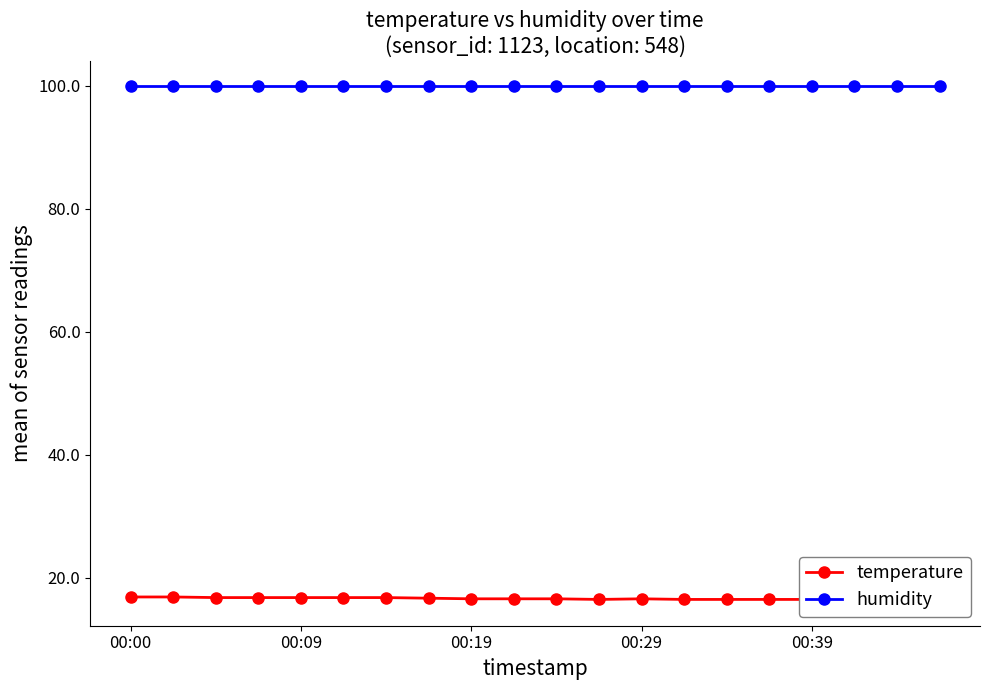

What is the sum of the humidity values at 9 and 11?

199.8